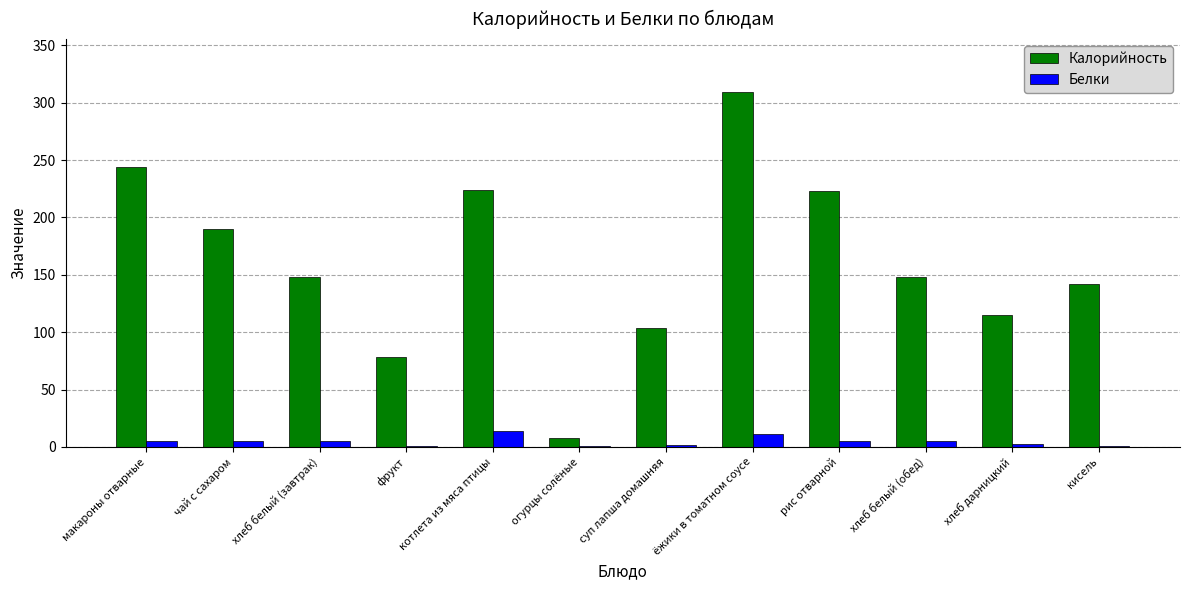

Is it true that Калорийность equals 115 at хлеб дарницкий?

True